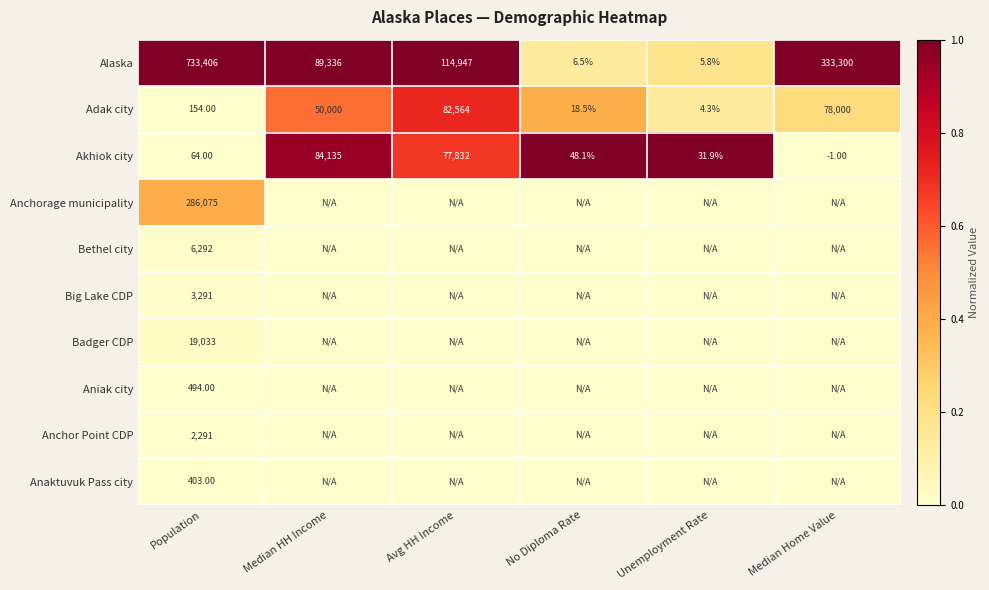

Which category has the highest value in the Alaska series?

Population